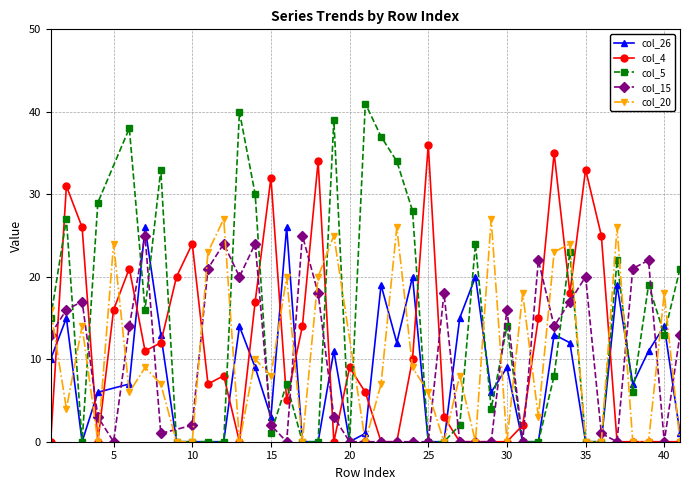

Is it true that col_26 equals -15 at 10?

False